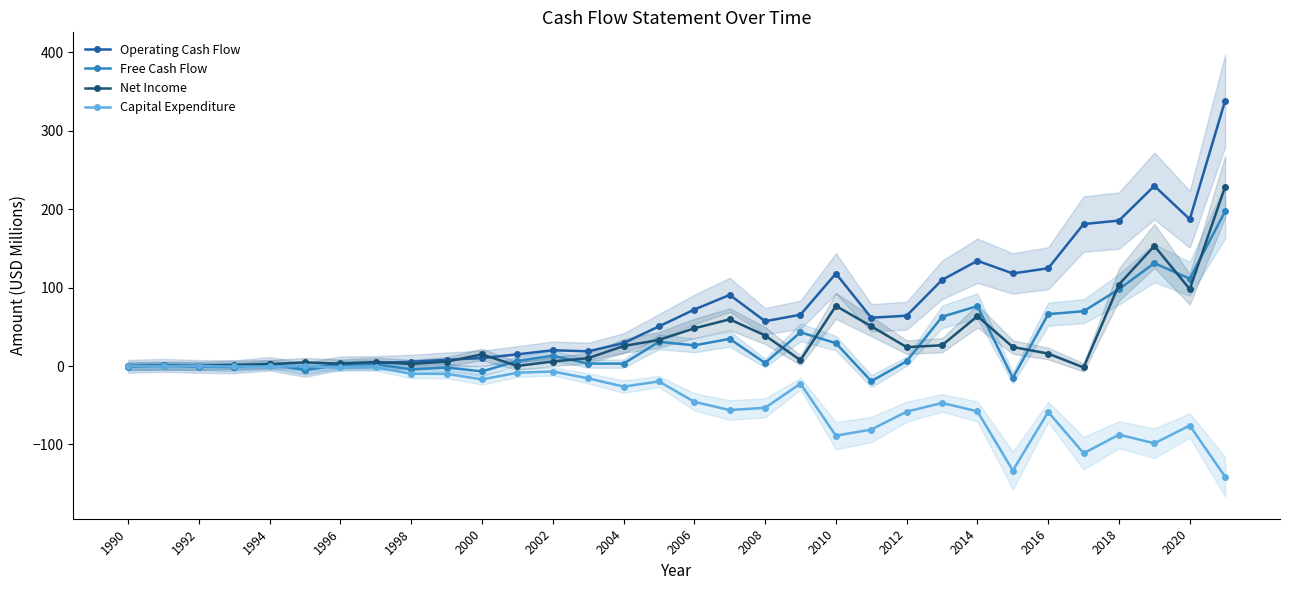

True or false: Capital Expenditure has a value of -87.1 at 2012.

False